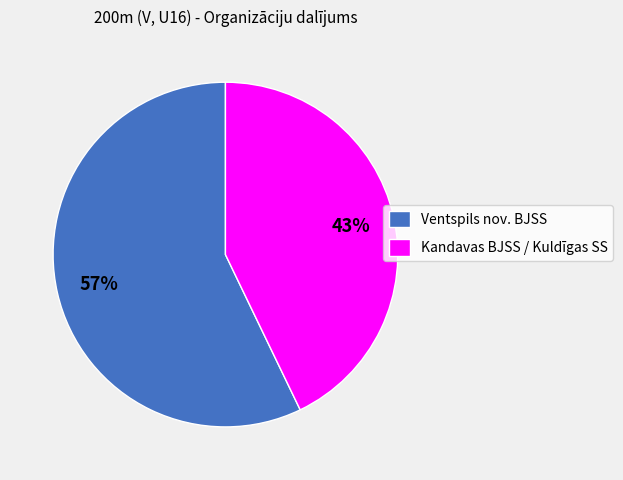

Does Kandavas BJSS / Kuldīgas SS represent more than half of the total?

No